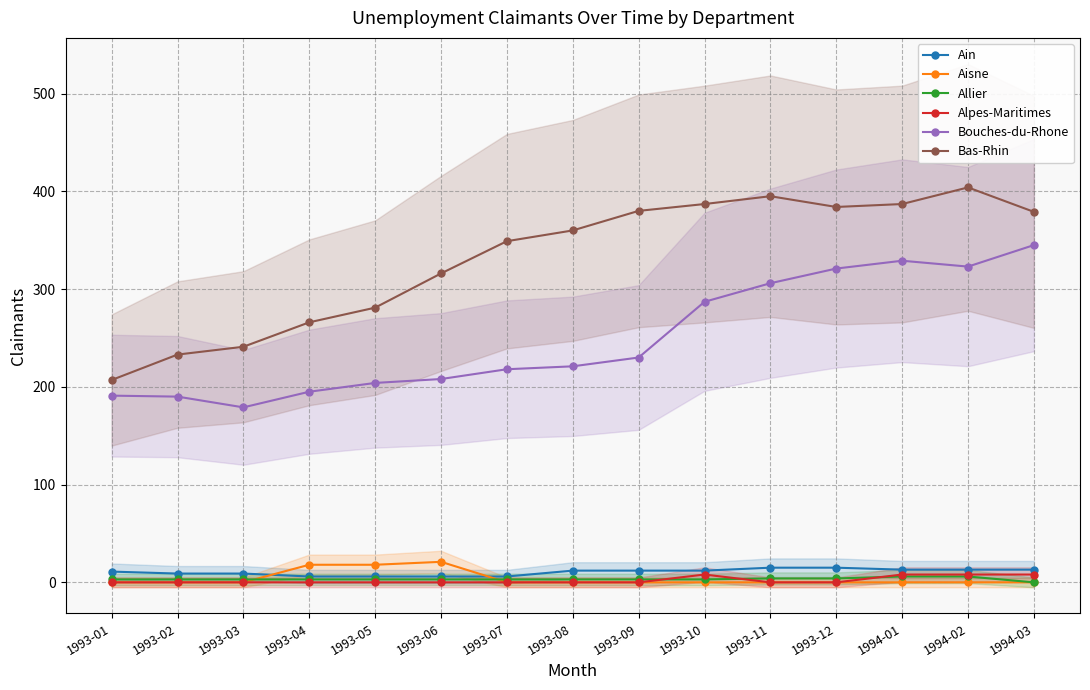

What is the sum of all Bouches-du-Rhone values?

3747